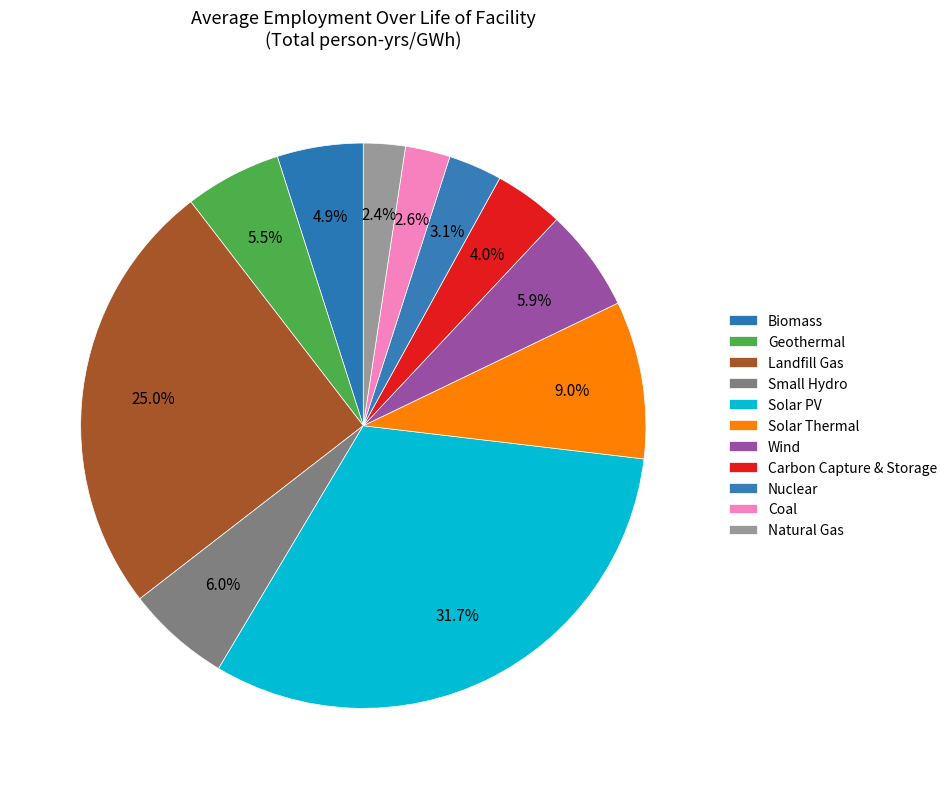

How much of the chart is everything except Solar Thermal?

91.0%